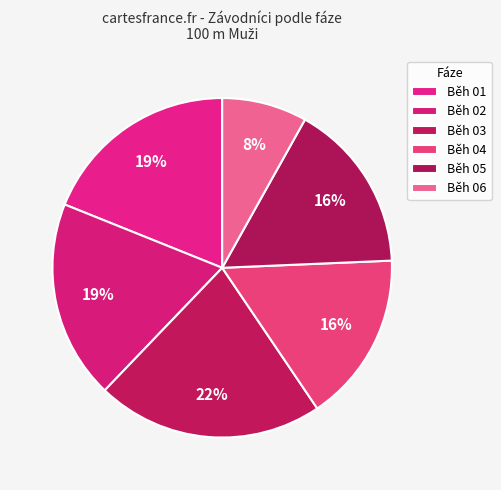

How many slices are in this pie chart?

6